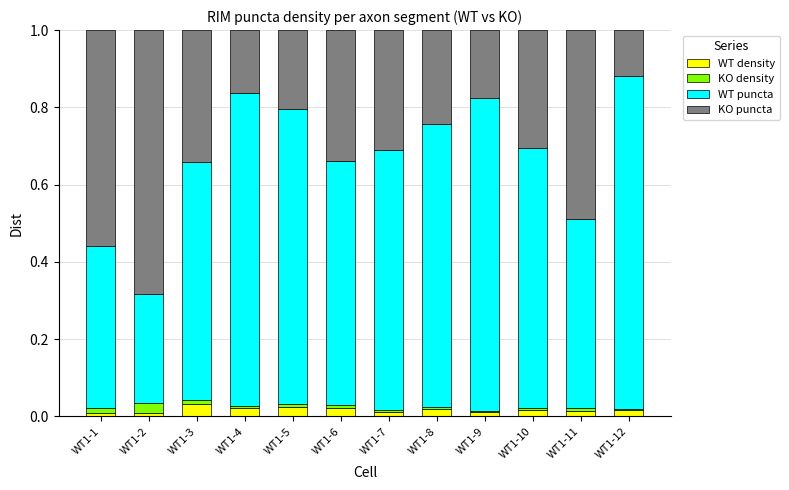

The value of WT density at WT1-3 is 0.0. True or false?

True